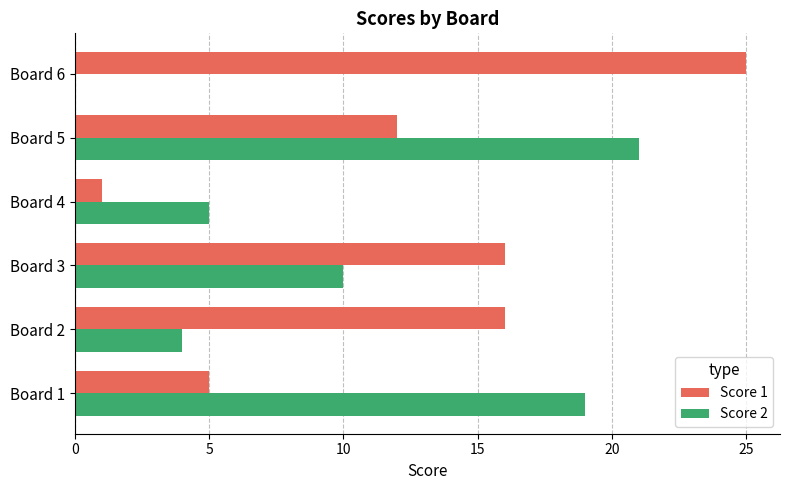

How many positive values does the Score 2 series have?

5